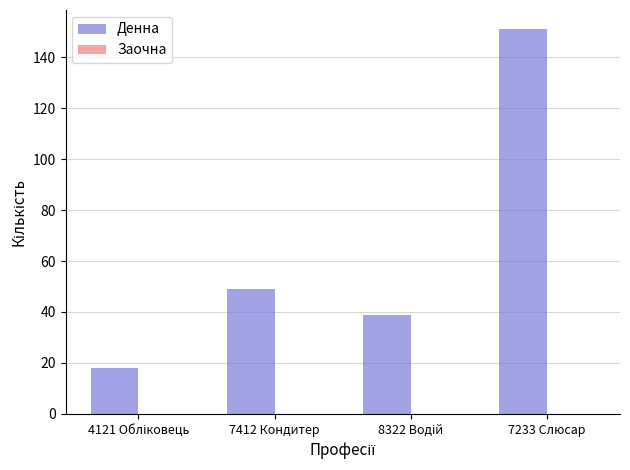

At which label is the value closest to 84?

7412 Кондитер